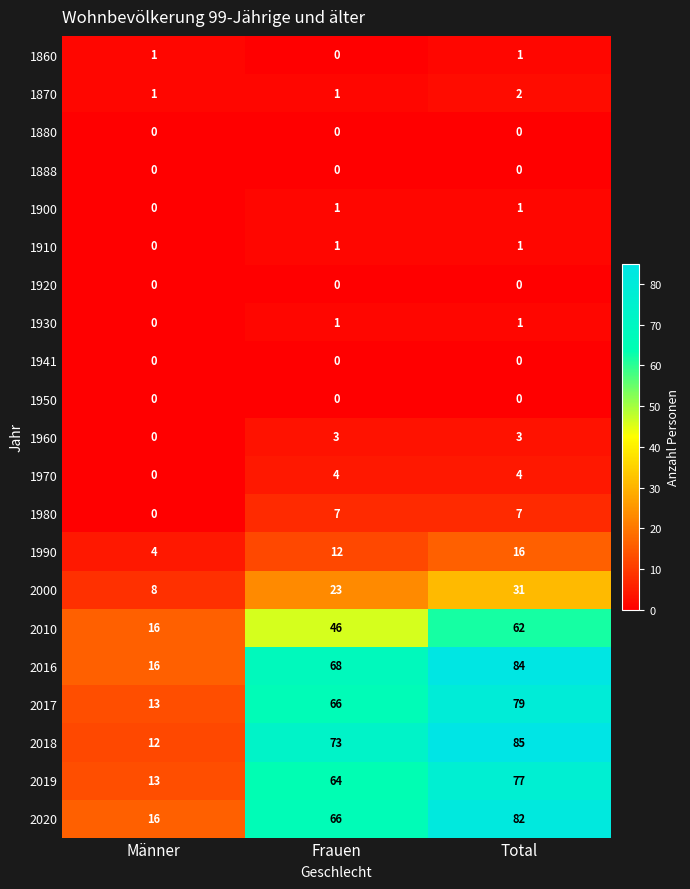

At how many categories does at least one series exceed 77?

1